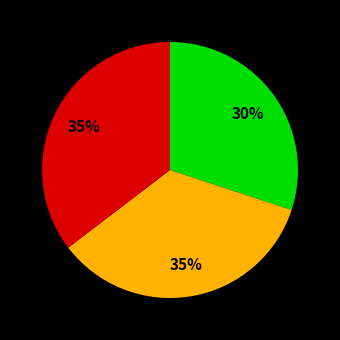

To the nearest percent, what is the average slice percentage?

33%